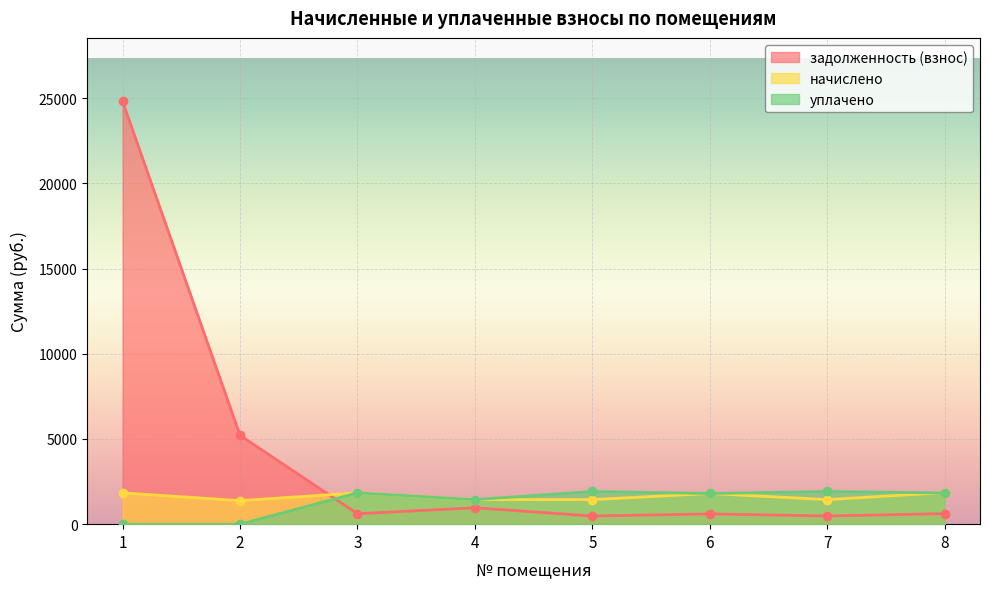

The value of начислено at 8 is 1244.3. True or false?

False